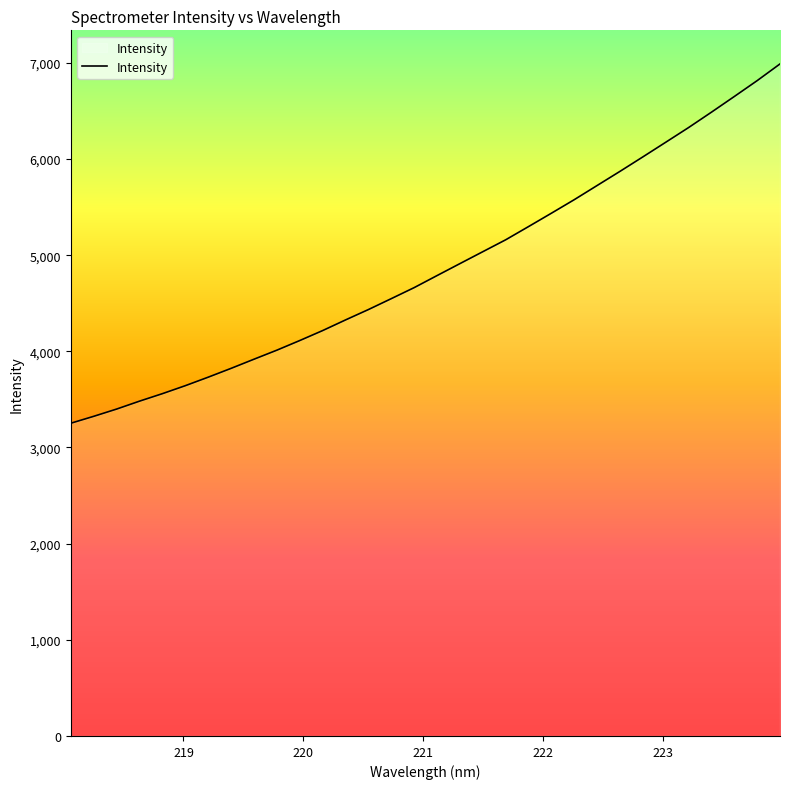

What is the difference between the maximum and minimum values?

3736.5